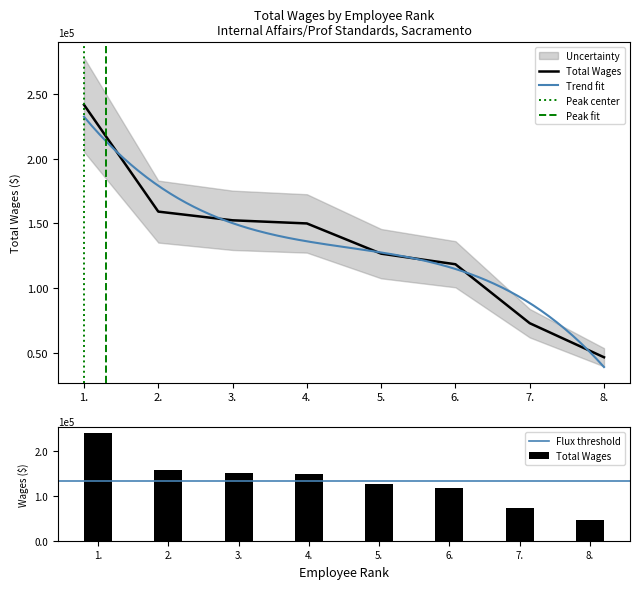

What is the sum of the values at 4. and 8.?

196871